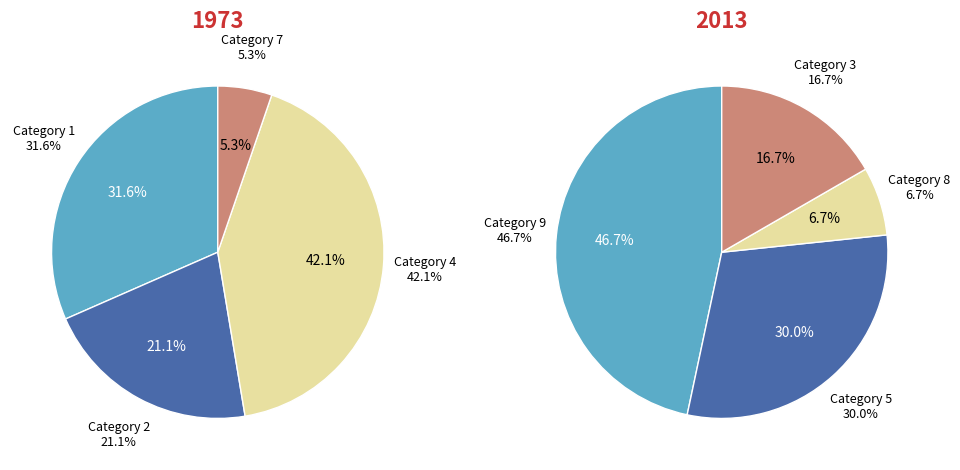

To the nearest percent, what percentage of the pie is 6?

7%